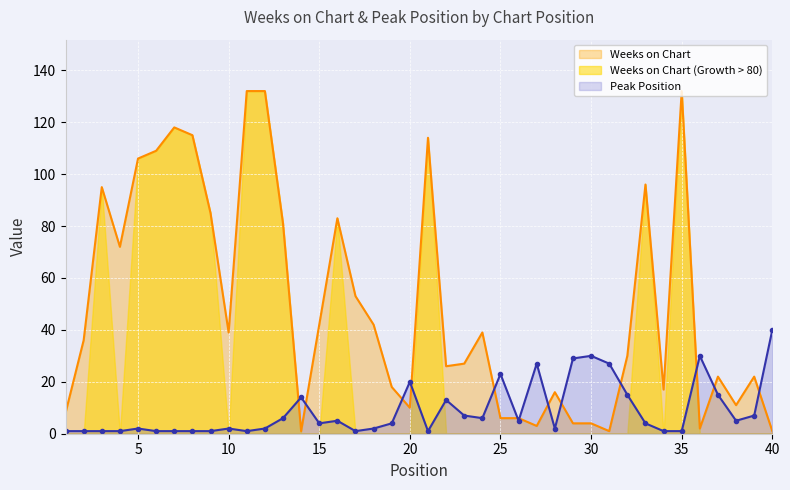

What is the difference between the maximum and minimum values in the Weeks on Chart series?

131